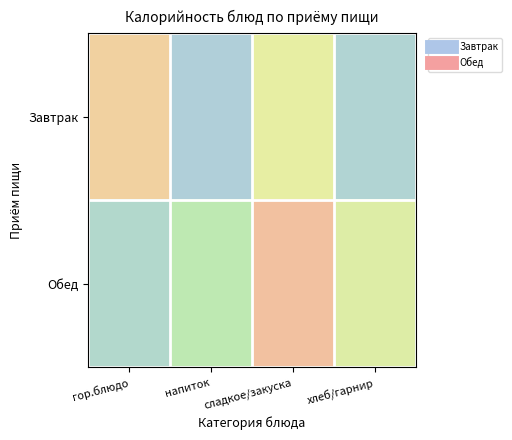

What is the minimum value shown in the chart?

28.6